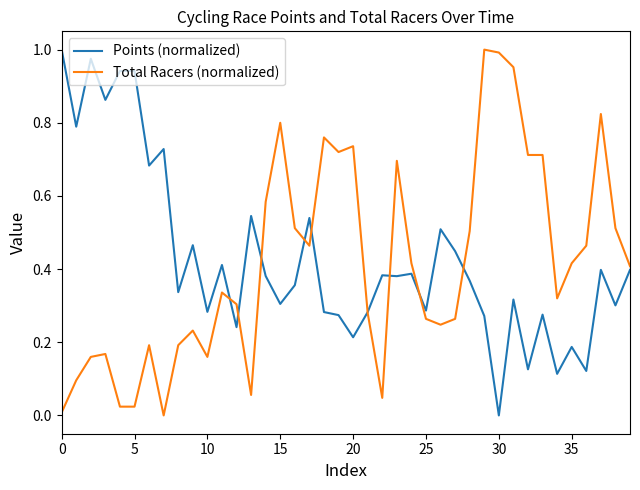

The value of Points (normalized) at 0 is 0.6. True or false?

False